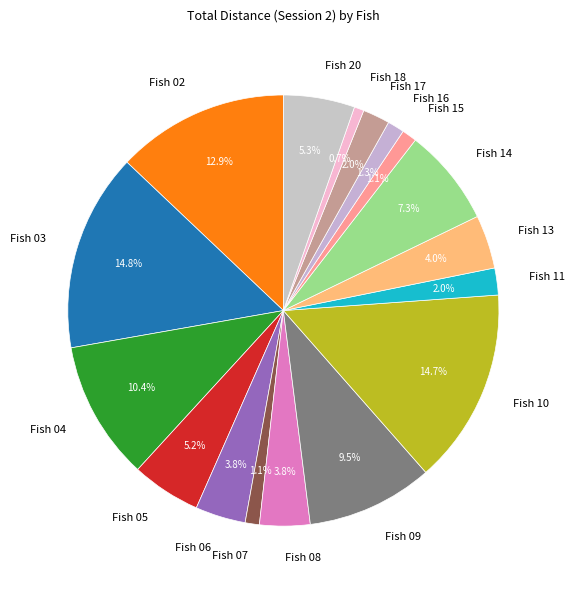

Count the number of slices in the pie.

17